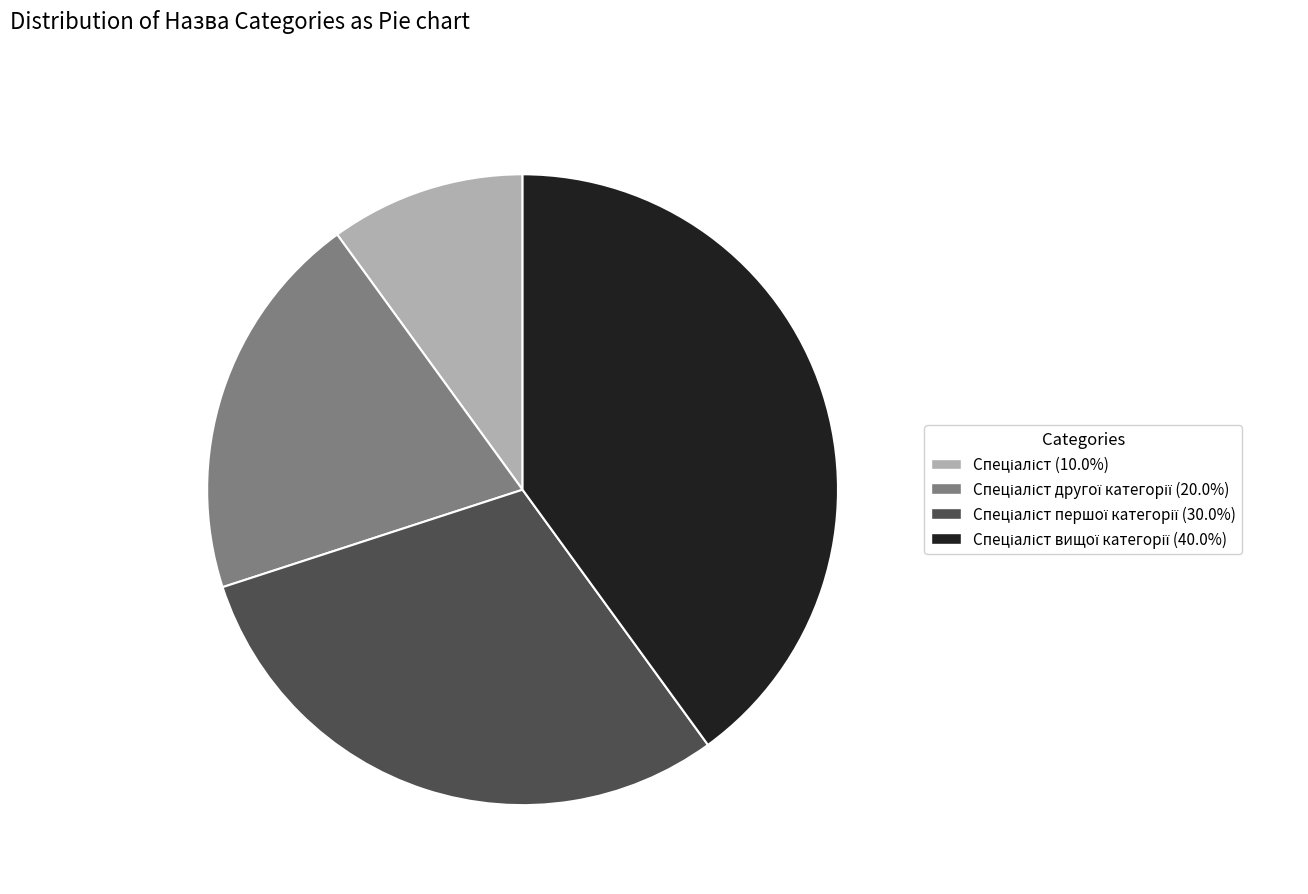

Is there any slice that represents more than half of the pie?

No